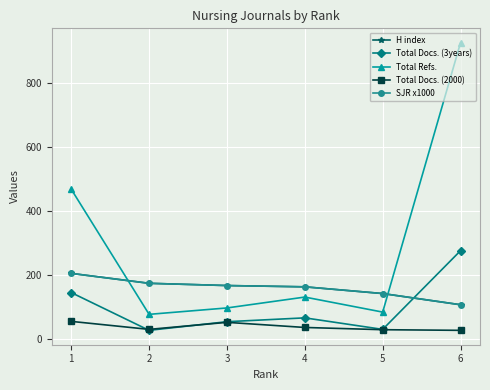

How many series are shown in this chart?

5